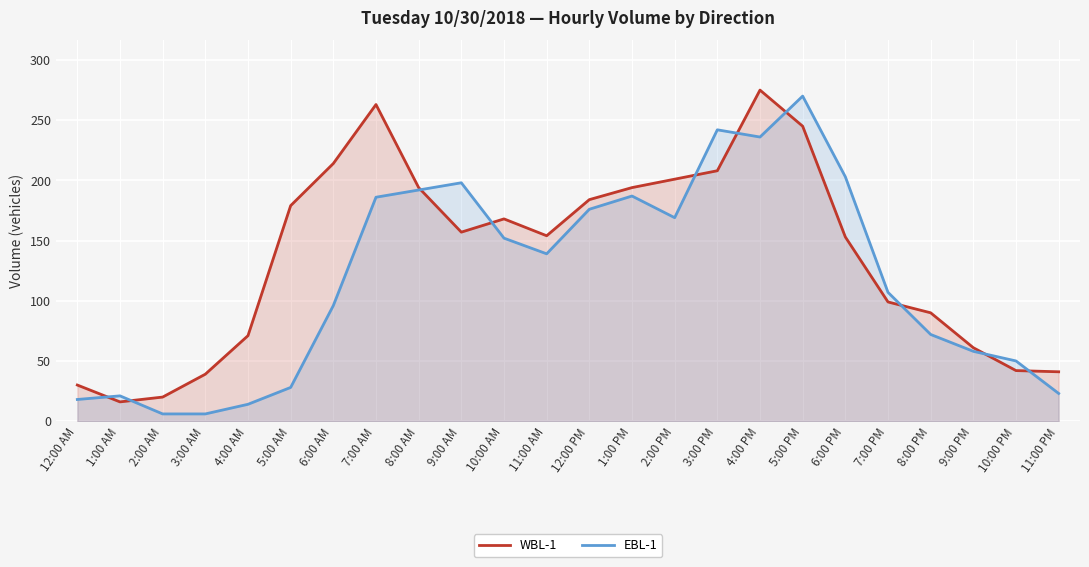

After their last crossing, which series has the higher values: EBL-1 or WBL-1?

WBL-1